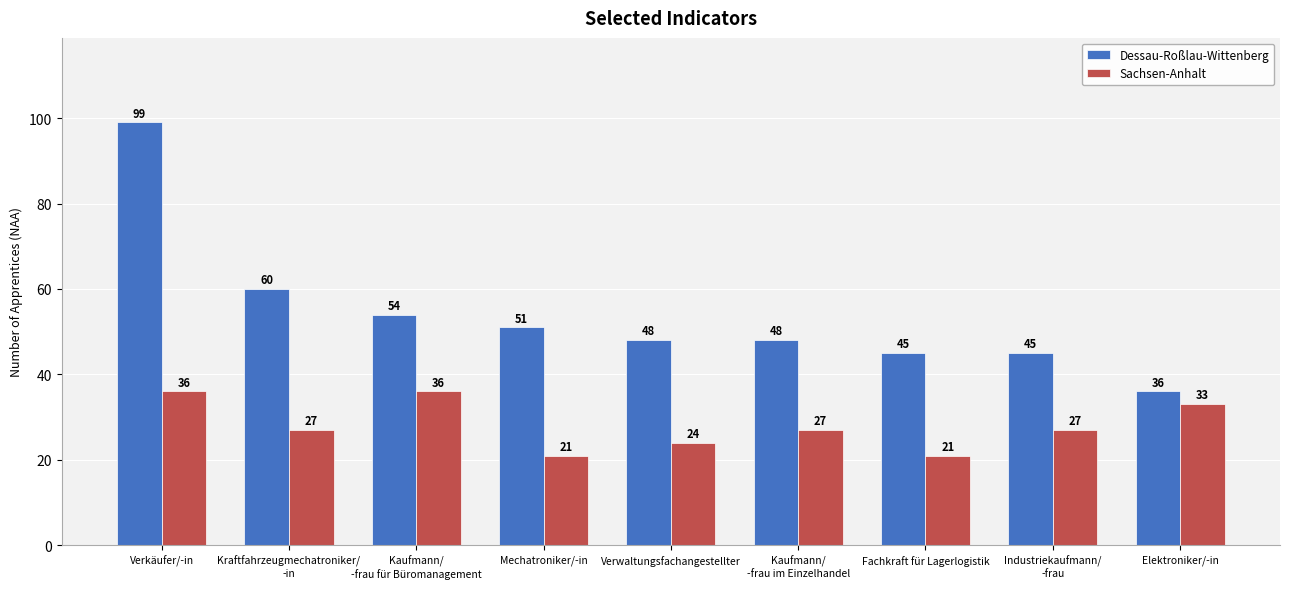

Which series has the largest total across all categories?

Dessau-Roßlau-Wittenberg